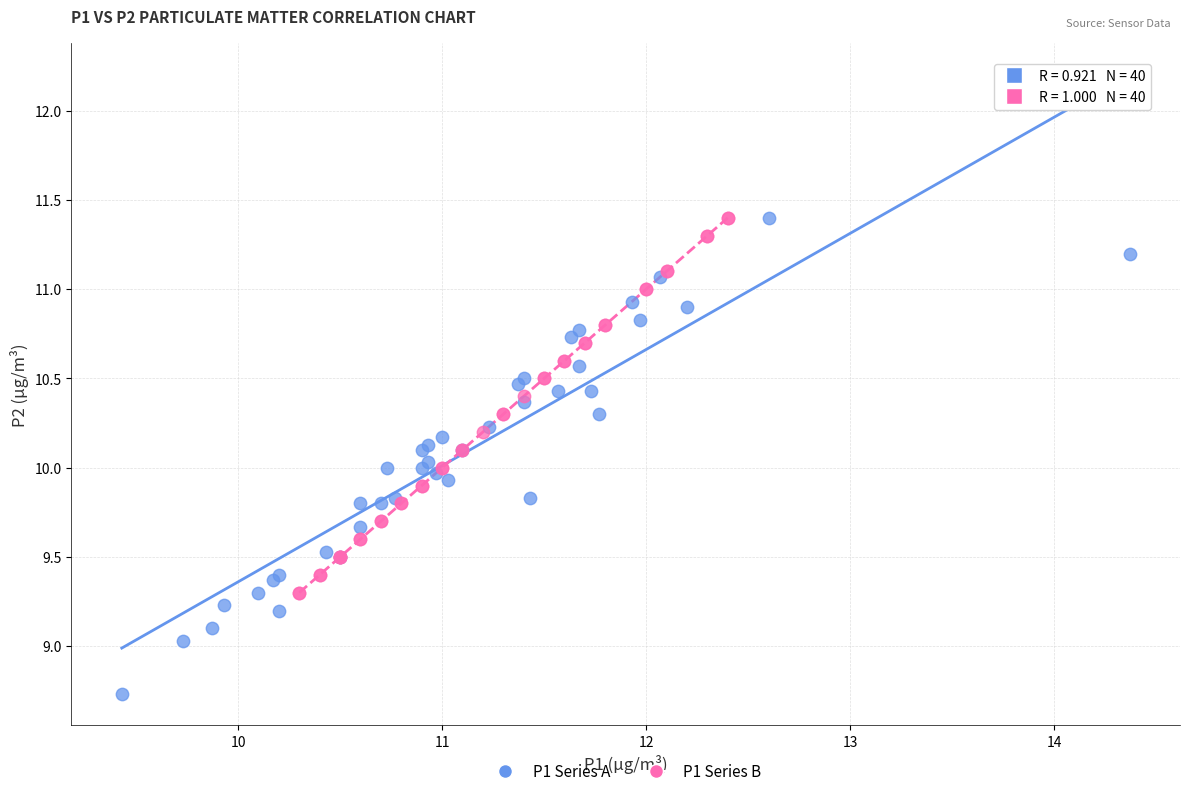

Which series contains the lowest Y value?

P1 Series A